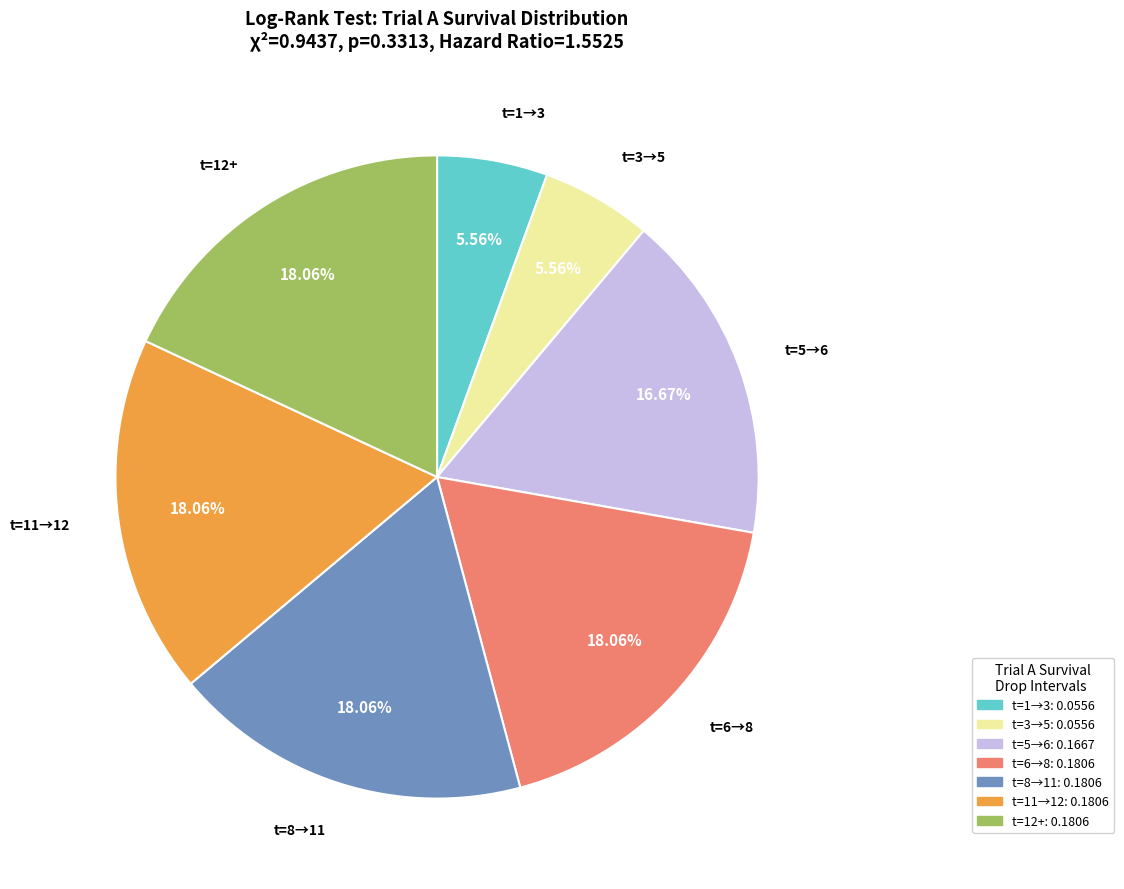

Does any single category account for the majority?

No